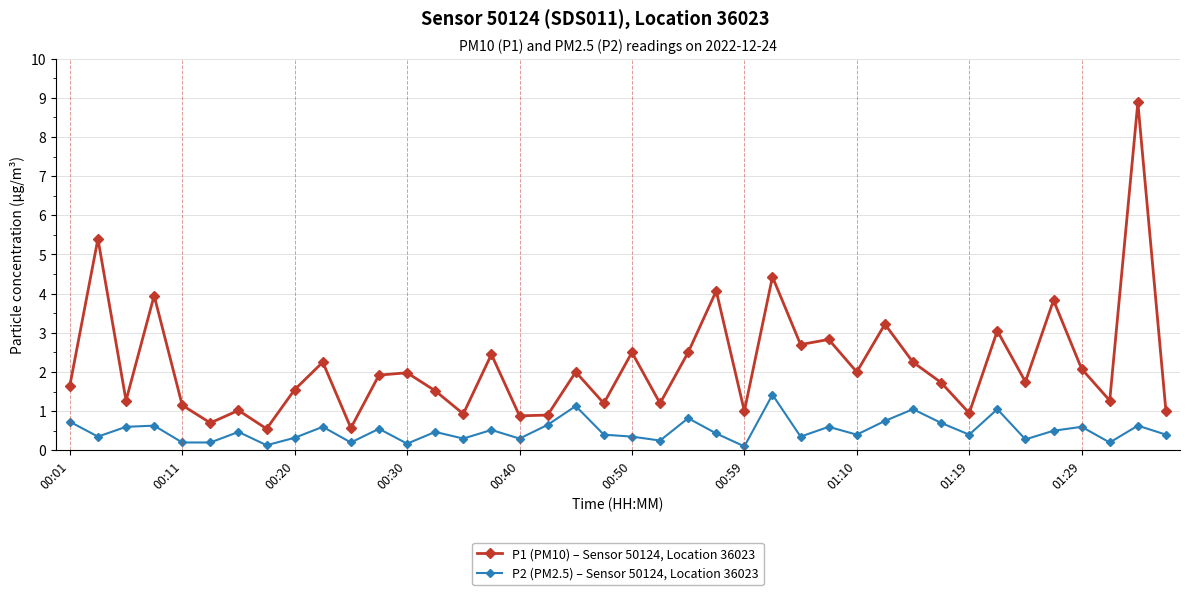

Rank the series by their average value, from highest to lowest.

P1 (PM10) – Sensor 50124, Location 36023, P2 (PM2.5) – Sensor 50124, Location 36023